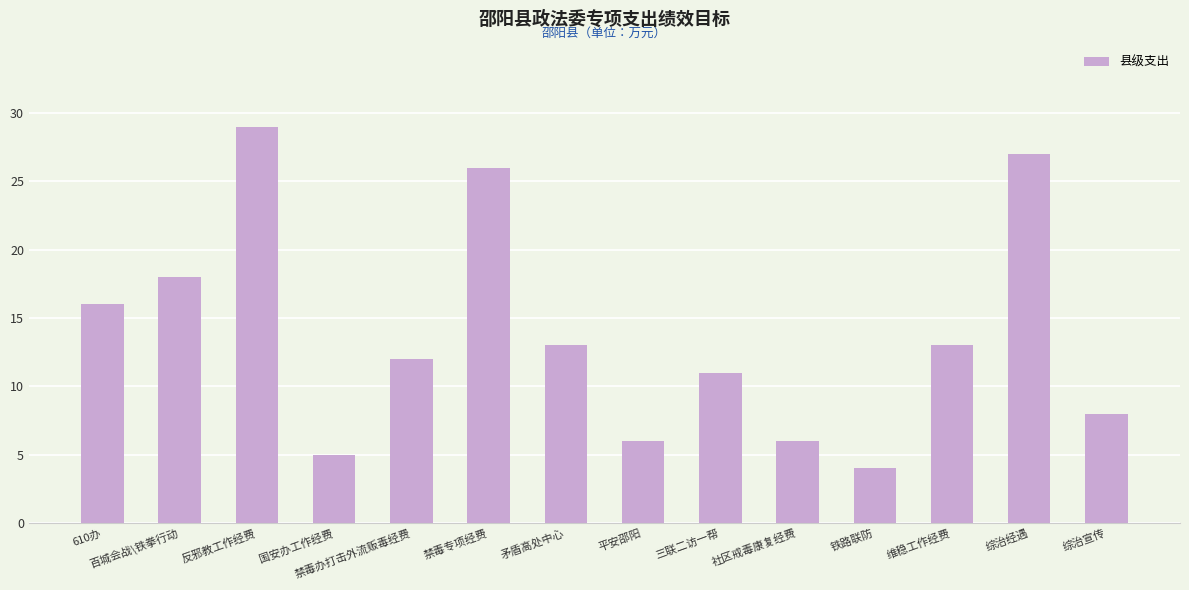

What is the approximate value at 反邪教工作经费?

29